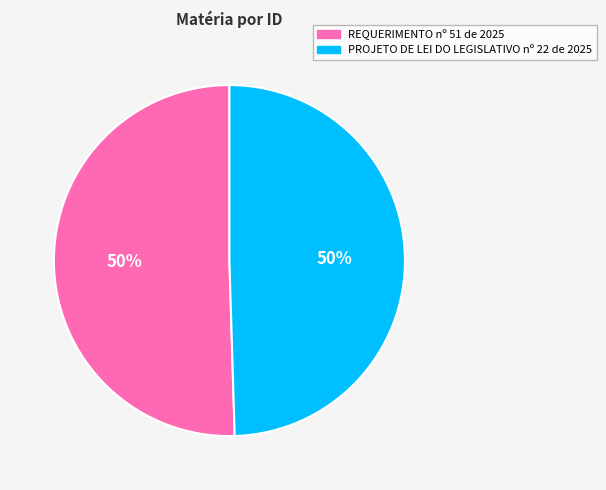

What percentage is the PROJETO DE LEI DO LEGISLATIVO nº 22 de 2025 slice, to the nearest percent?

50%